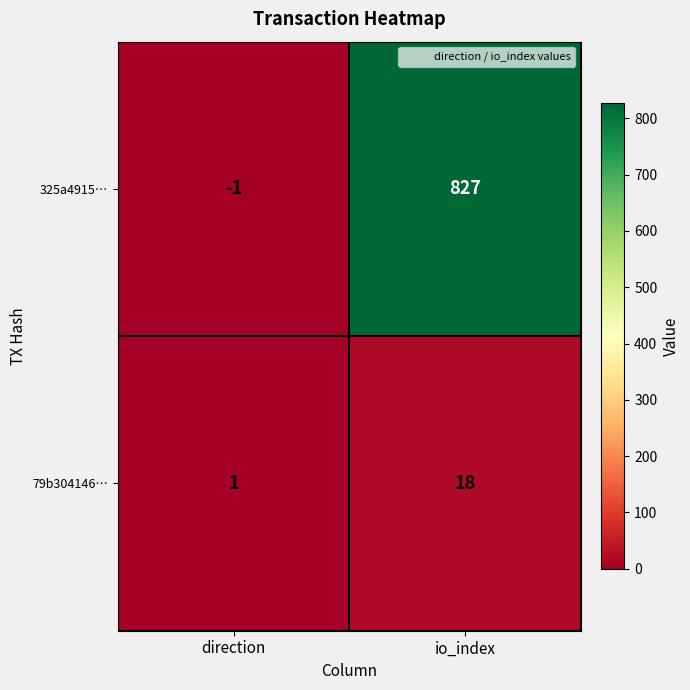

How many series are shown in this chart?

2